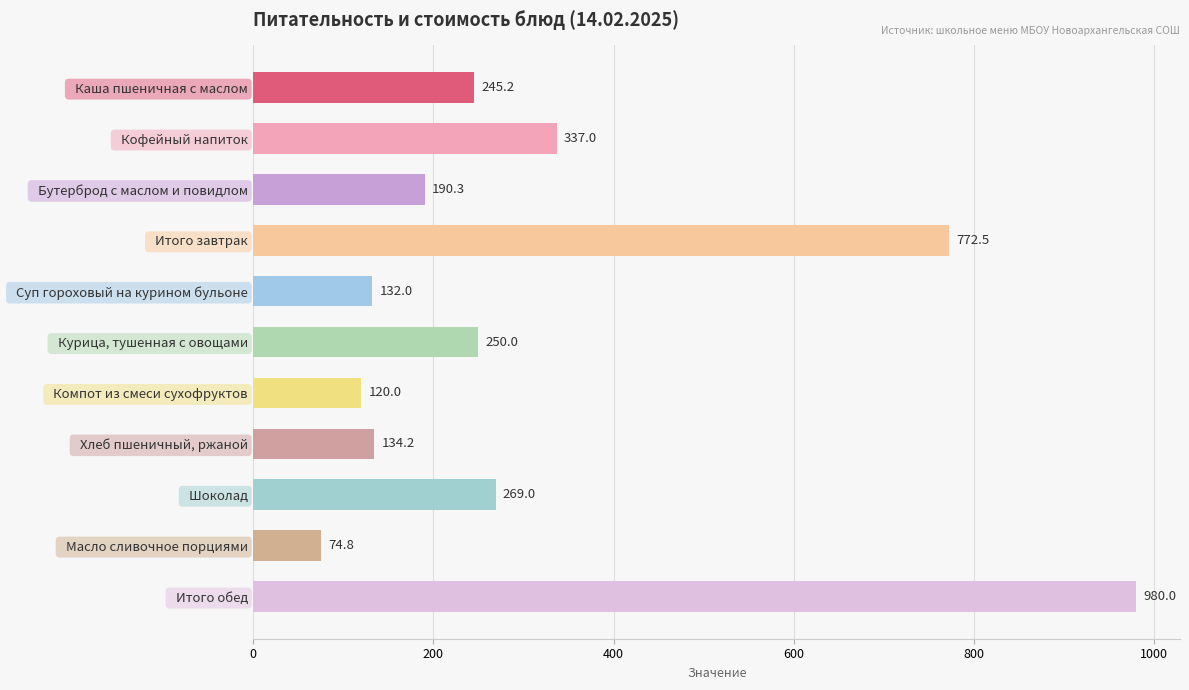

Which has a higher value,   Кофейный напиток or   Бутерброд с маслом и повидлом?

  Кофейный напиток